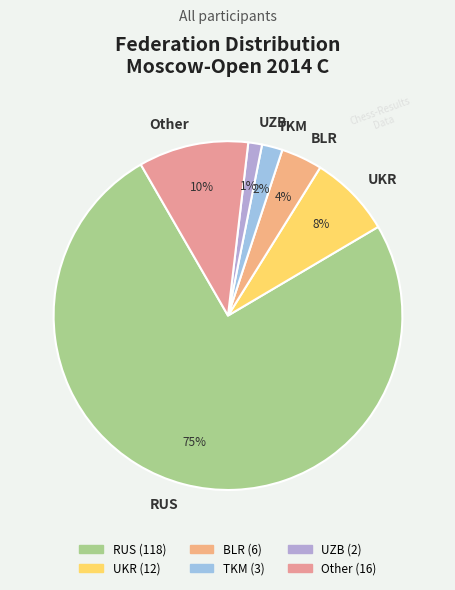

Combined, do UZB and TKM account for over 50%?

No